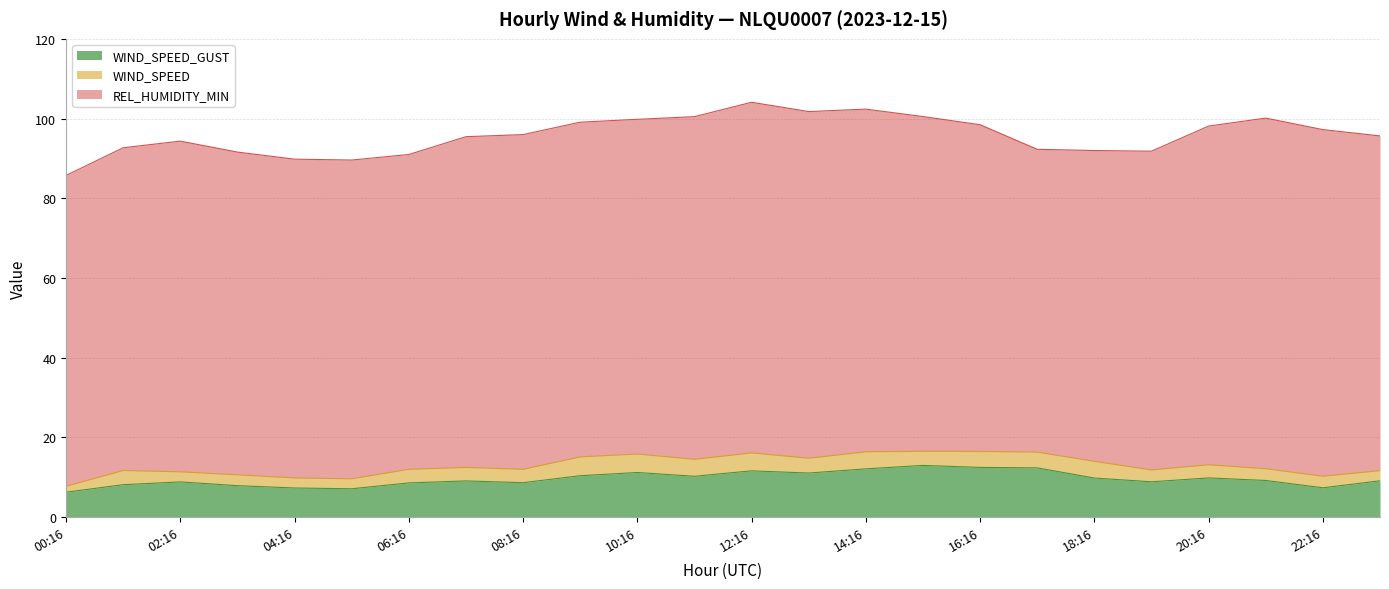

At which label does REL_HUMIDITY_MIN first exceed 84?

11:16